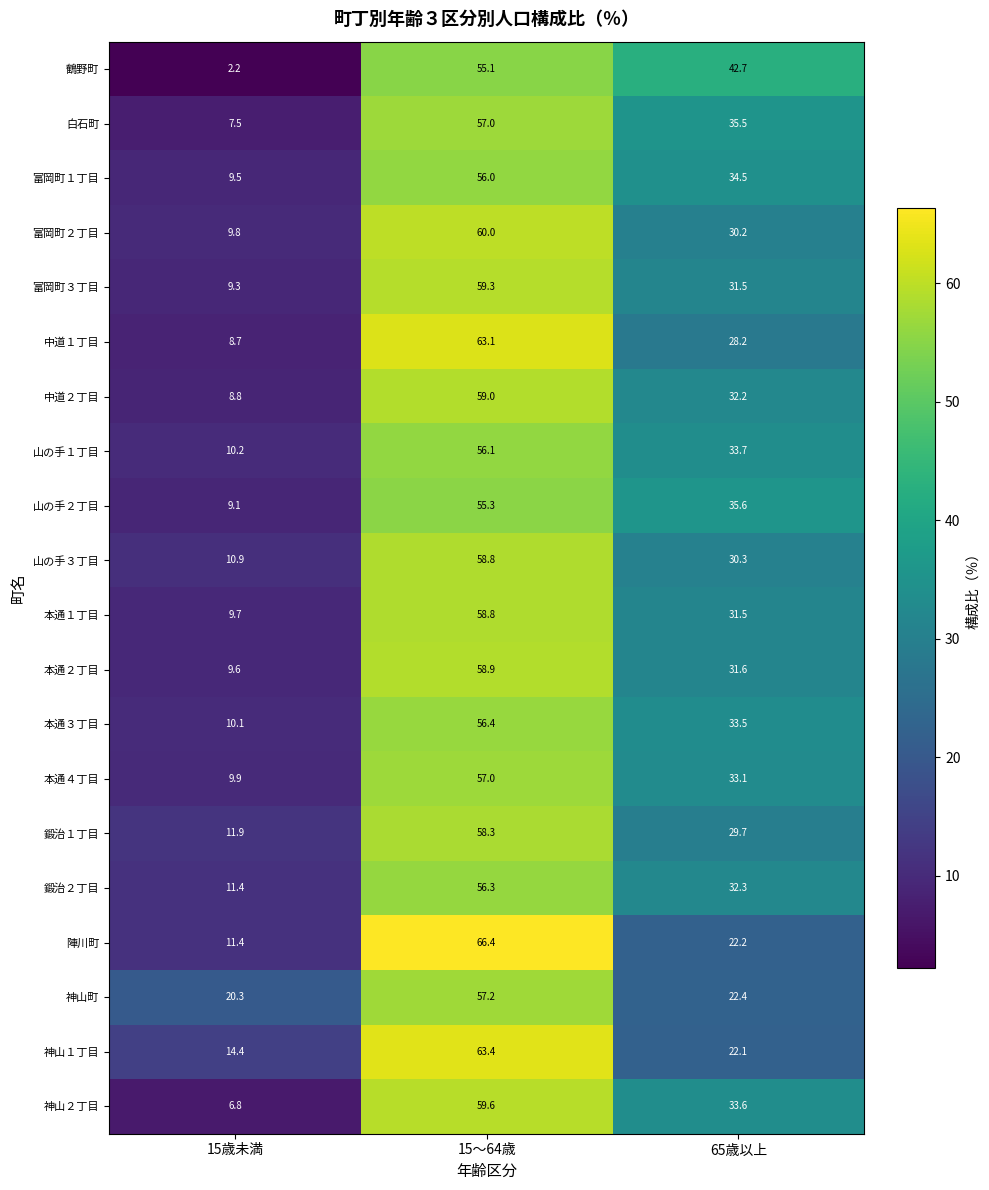

Is it true that 本通３丁目 equals 11.4 at 15～64歳?

False